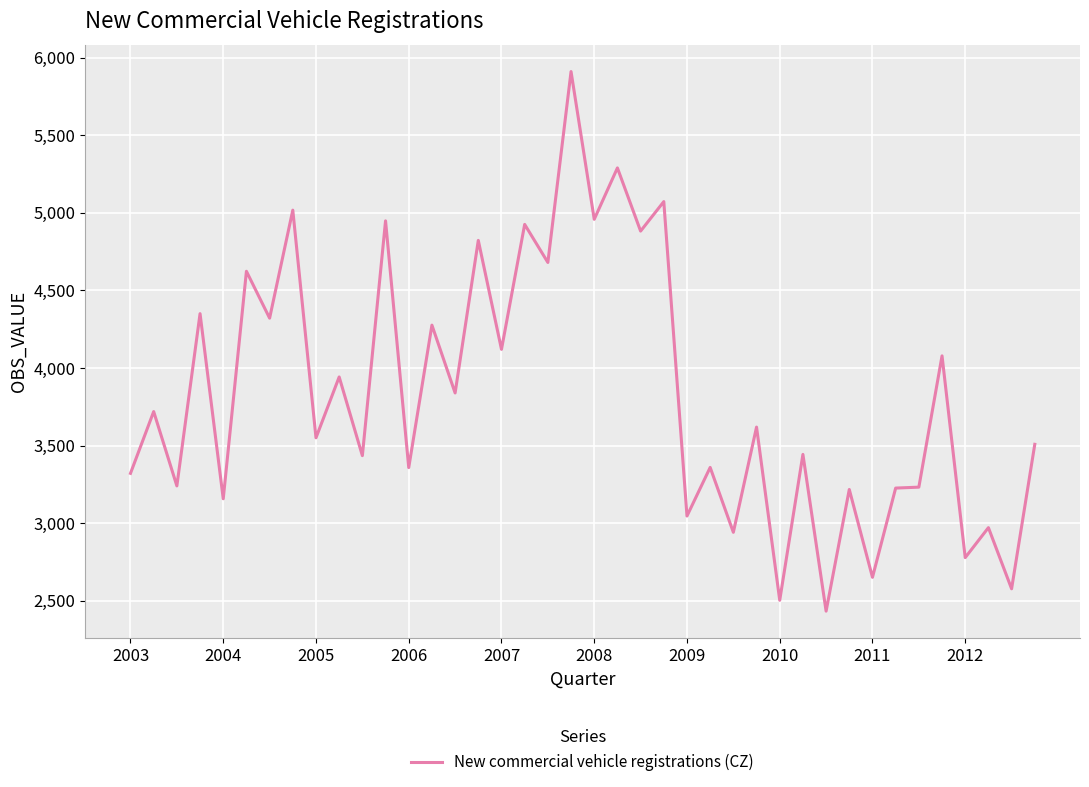

What is the maximum value shown in the chart?

5910